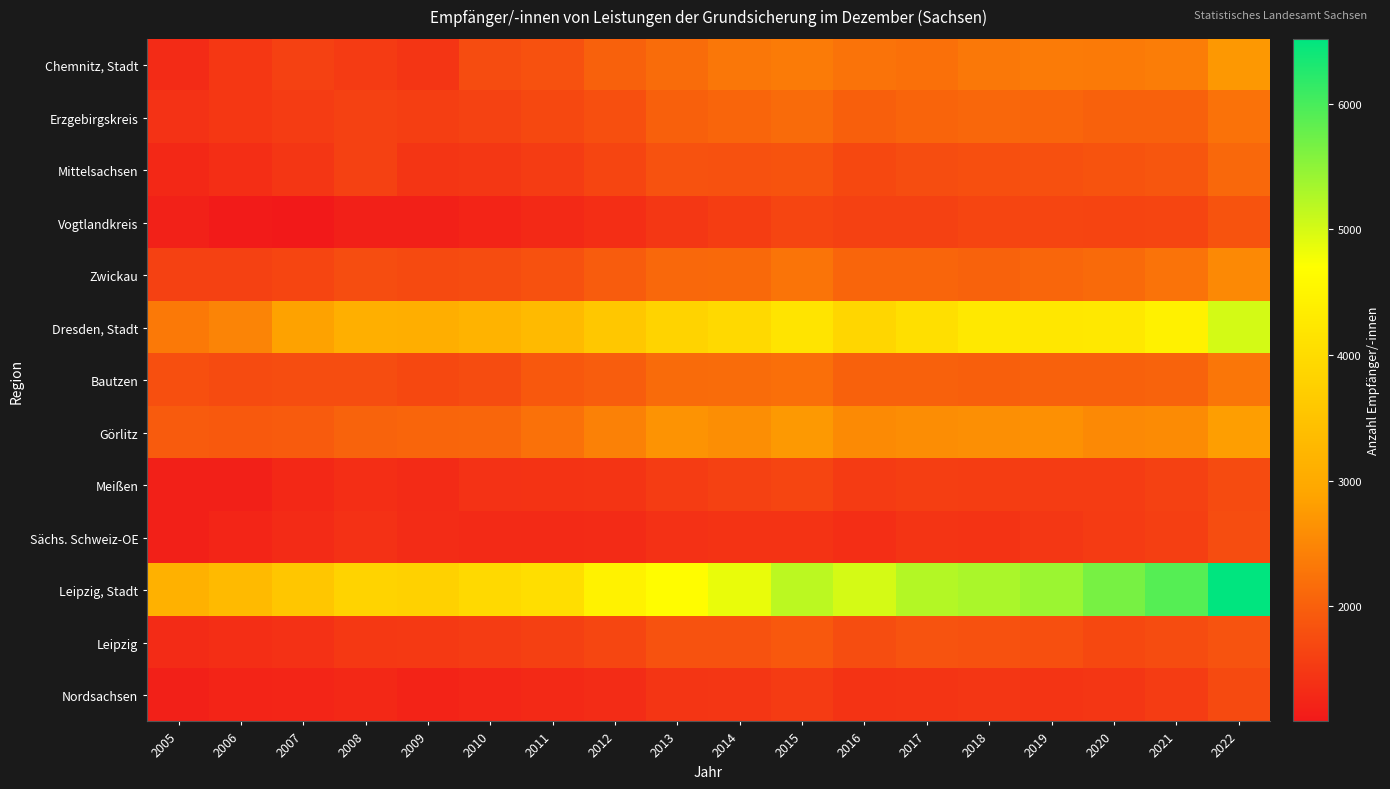

Count the number of categories in the chart.

18